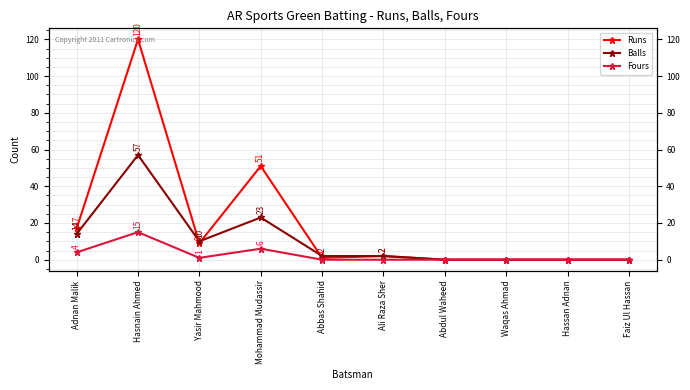

What are all the series names shown in the legend?

Runs, Balls, Fours